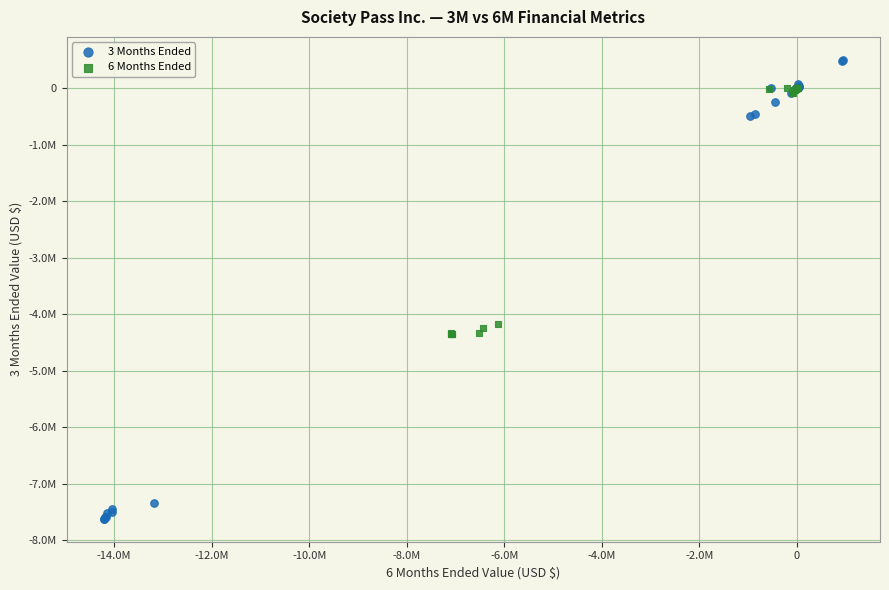

What are all the series names shown in the legend?

3 Months Ended, 6 Months Ended